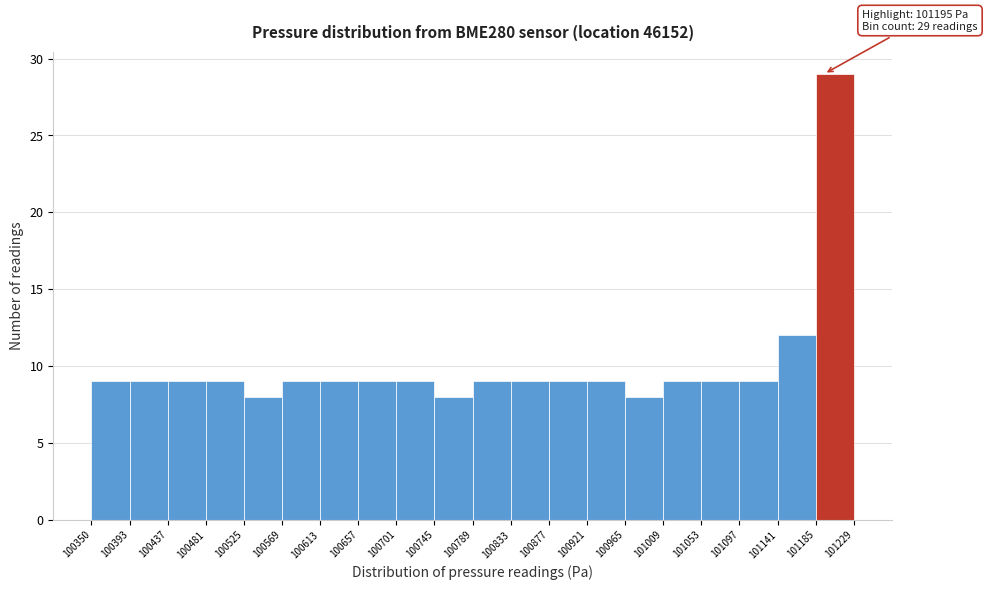

Which range on the x-axis has the tallest bar?

101185 to 101229